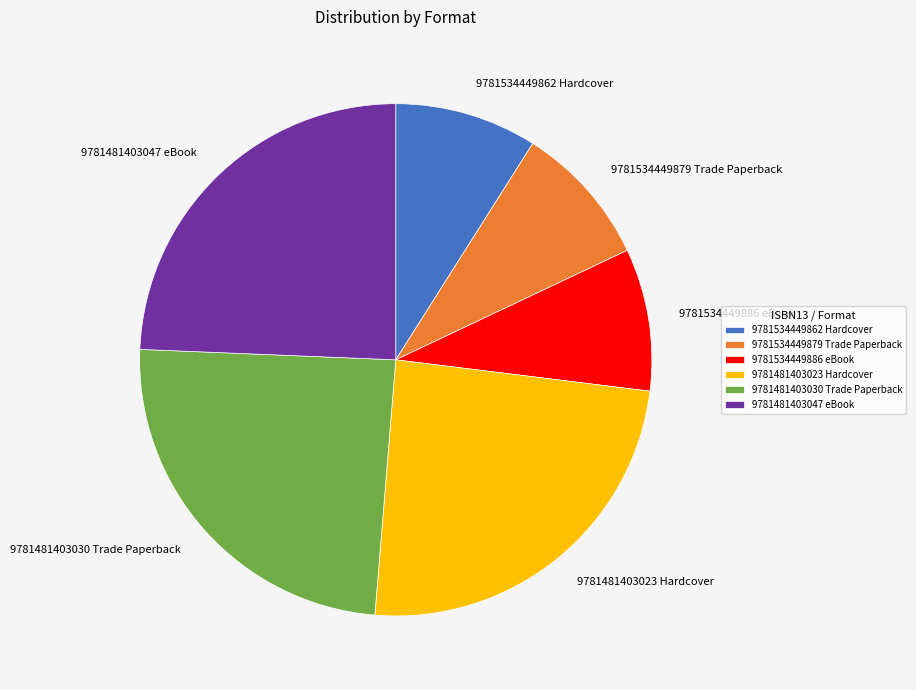

Between 9781481403047 eBook and 9781534449862 Hardcover, which is larger?

9781481403047 eBook